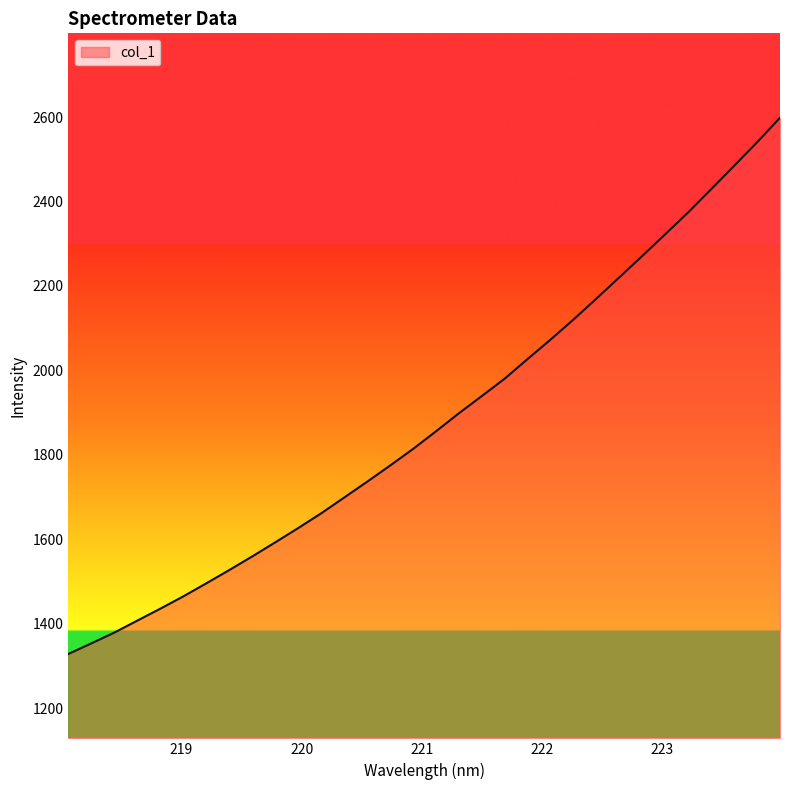

What is the difference between the maximum and second lowest values?

1244.7